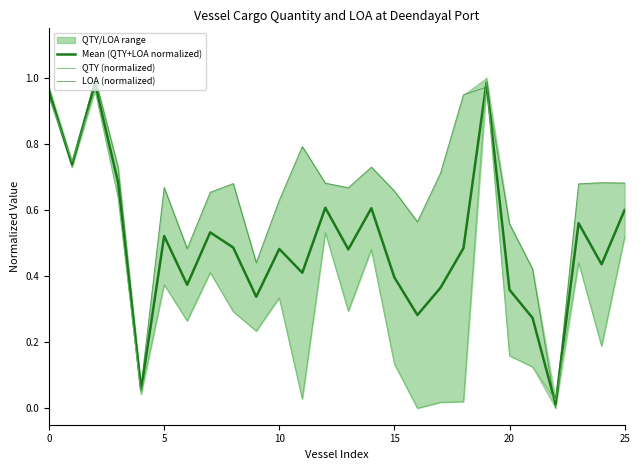

True or false: QTY (normalized) has more than 0 points higher than both neighbors.

True